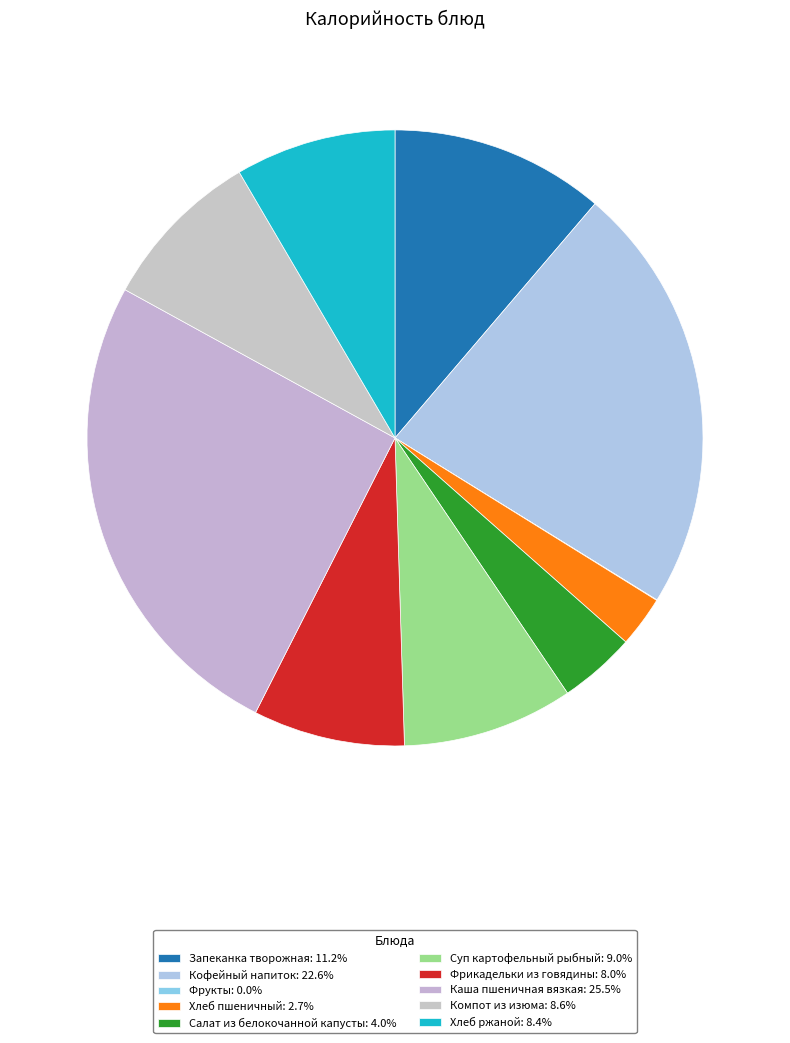

How much of the chart is everything except Суп картофельный рыбный?

91.0%